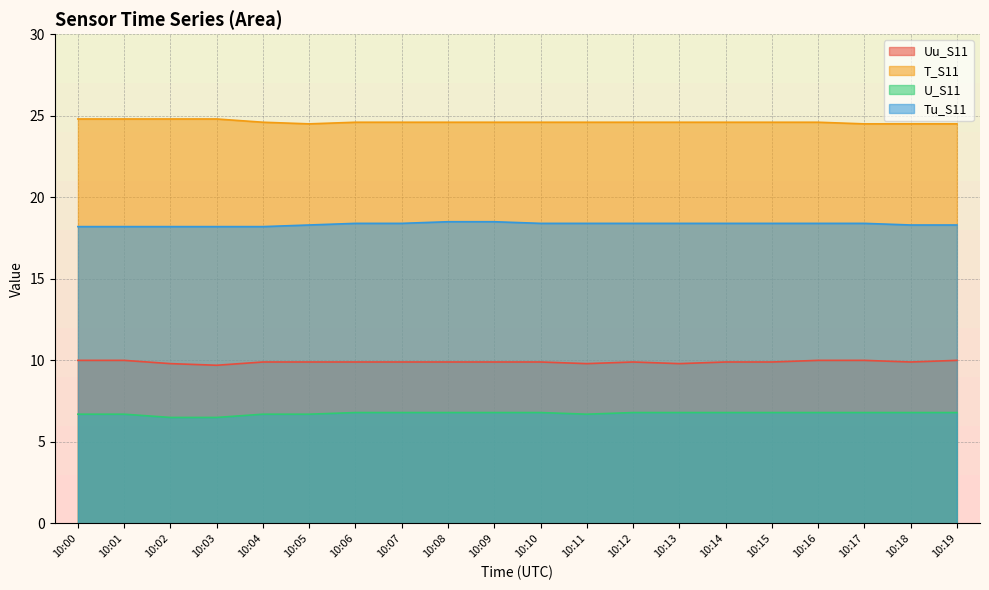

Reading left to right, what are all the values shown in this chart?

Uu_S11: 10:00=10.0	10:01=10.0	10:02=9.8	10:03=9.7	10:04=9.9	10:05=9.9	10:06=9.9	10:07=9.9	10:08=9.9	10:09=9.9	10:10=9.9	10:11=9.8	10:12=9.9	10:13=9.8	10:14=9.9	10:15=9.9	10:16=10.0	10:17=10.0	10:18=9.9	10:19=10.0
T_S11: 10:00=24.8	10:01=24.8	10:02=24.8	10:03=24.8	10:04=24.6	10:05=24.5	10:06=24.6	10:07=24.6	10:08=24.6	10:09=24.6	10:10=24.6	10:11=24.6	10:12=24.6	10:13=24.6	10:14=24.6	10:15=24.6	10:16=24.6	10:17=24.5	10:18=24.5	10:19=24.5
U_S11: 10:00=6.7	10:01=6.7	10:02=6.5	10:03=6.5	10:04=6.7	10:05=6.7	10:06=6.8	10:07=6.8	10:08=6.8	10:09=6.8	10:10=6.8	10:11=6.7	10:12=6.8	10:13=6.8	10:14=6.8	10:15=6.8	10:16=6.8	10:17=6.8	10:18=6.8	10:19=6.8
Tu_S11: 10:00=18.2	10:01=18.2	10:02=18.2	10:03=18.2	10:04=18.2	10:05=18.3	10:06=18.4	10:07=18.4	10:08=18.5	10:09=18.5	10:10=18.4	10:11=18.4	10:12=18.4	10:13=18.4	10:14=18.4	10:15=18.4	10:16=18.4	10:17=18.4	10:18=18.3	10:19=18.3